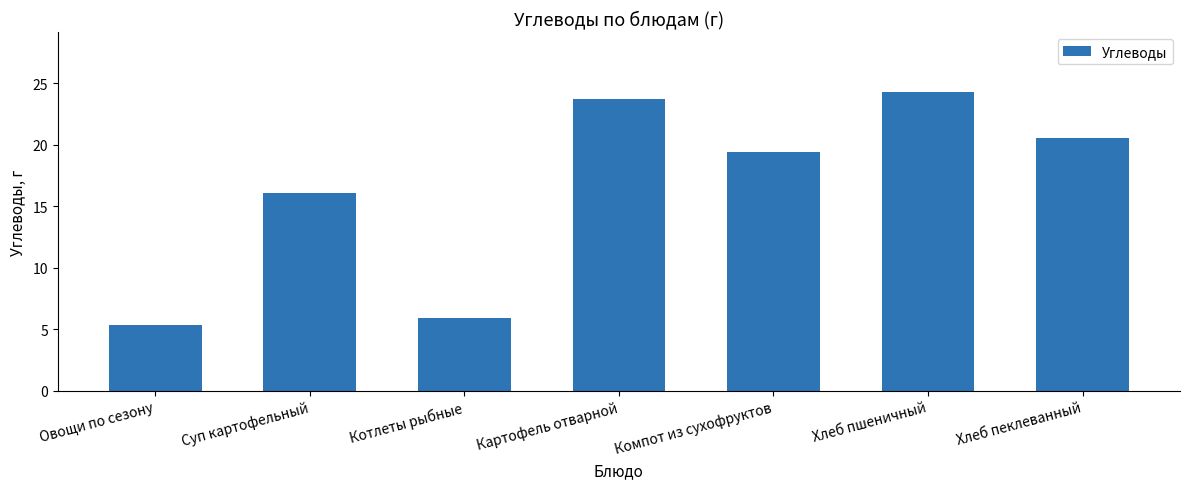

List the labels in order of value, largest first.

Хлеб пшеничный, Картофель отварной, Хлеб пеклеванный, Компот из сухофруктов, Суп картофельный, Котлеты рыбные, Овощи по сезону